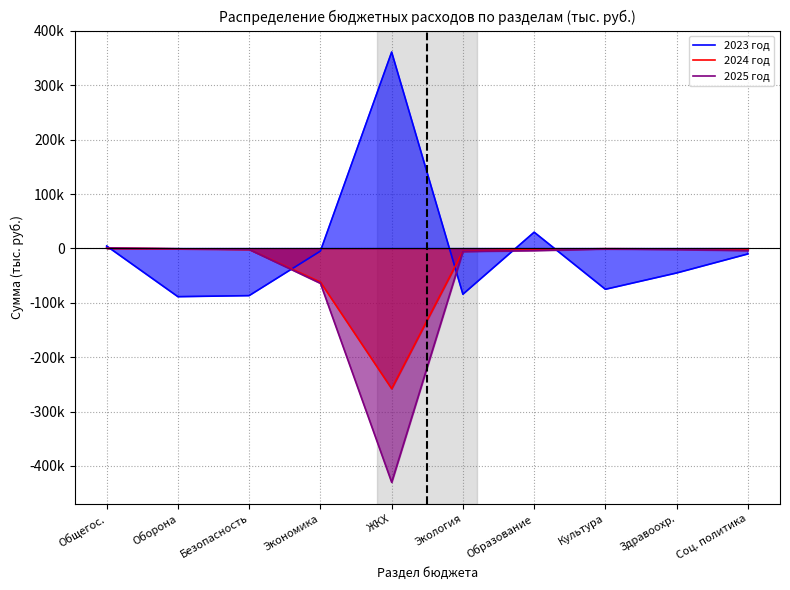

How many lines are shown in the chart?

3